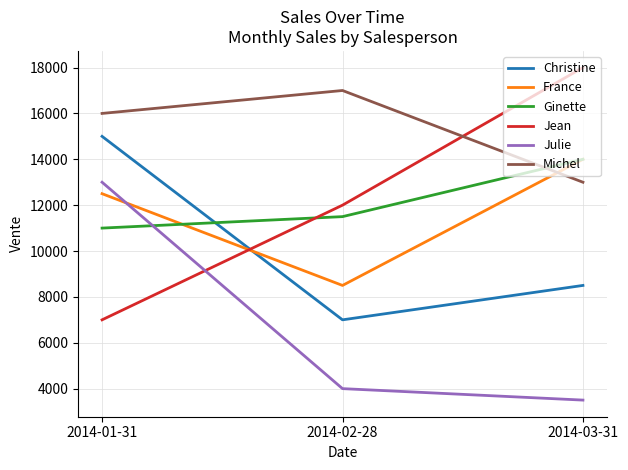

Reading right to left, extract all data points from this chart.

Christine: 2014-03-31=8500	2014-02-28=7000	2014-01-31=15000
France: 2014-03-31=14000	2014-02-28=8500	2014-01-31=12500
Ginette: 2014-03-31=14000	2014-02-28=11500	2014-01-31=11000
Jean: 2014-03-31=18000	2014-02-28=12000	2014-01-31=7000
Julie: 2014-03-31=3500	2014-02-28=4000	2014-01-31=13000
Michel: 2014-03-31=13000	2014-02-28=17000	2014-01-31=16000